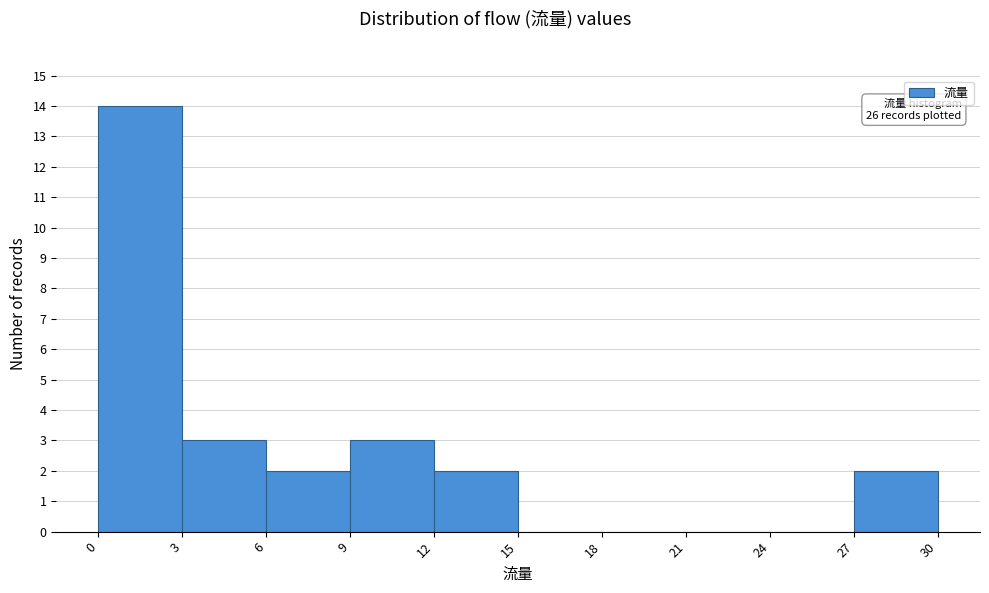

Which range on the x-axis has the tallest bar?

0 to 3